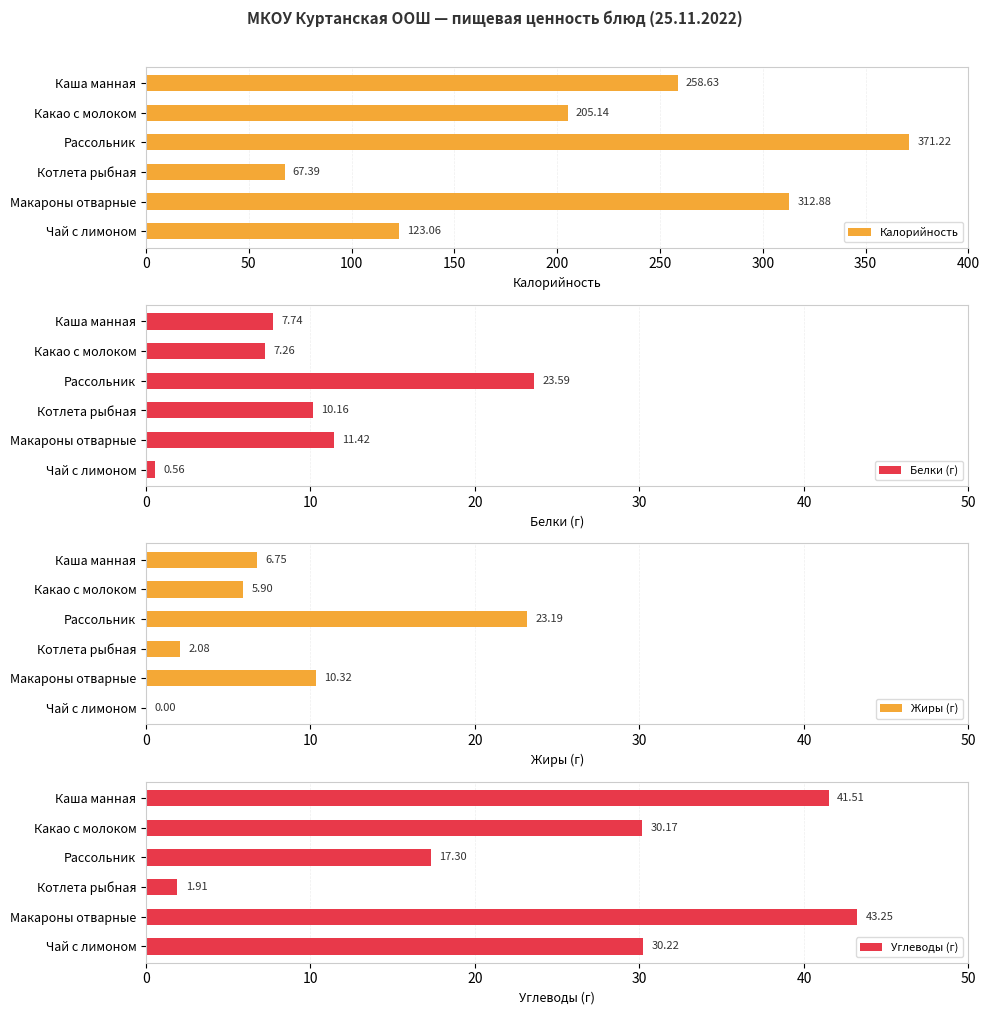

Where is Белки (г) nearest to the value 12?

Макароны отварные